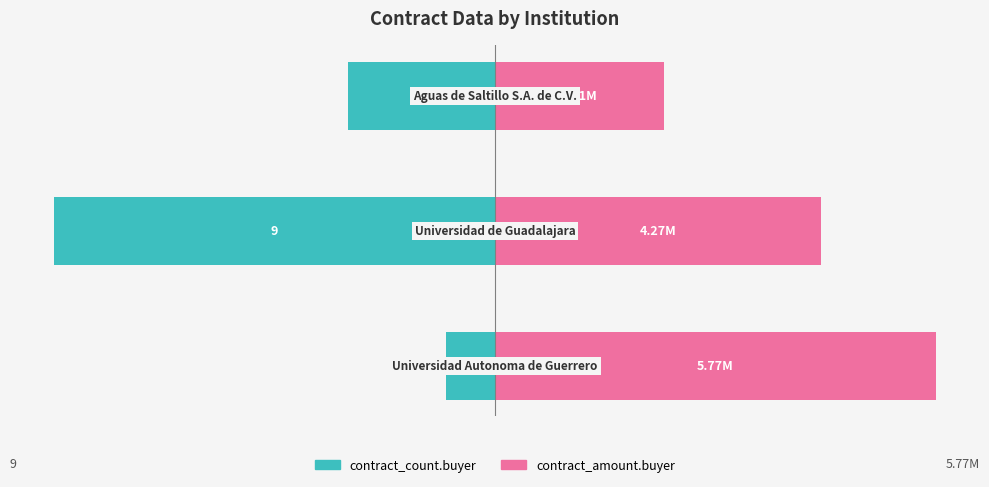

The contract_amount.buyer (scaled) series shows 3.4 at 2. True or false?

True